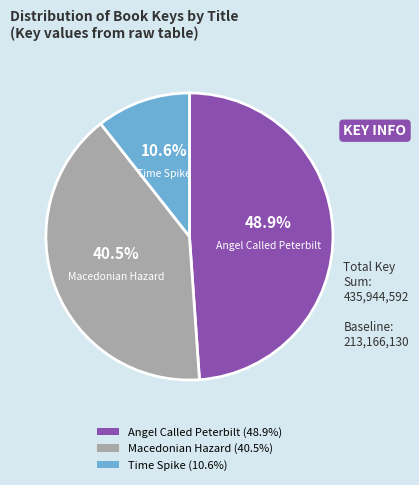

How many slices are in this pie chart?

3